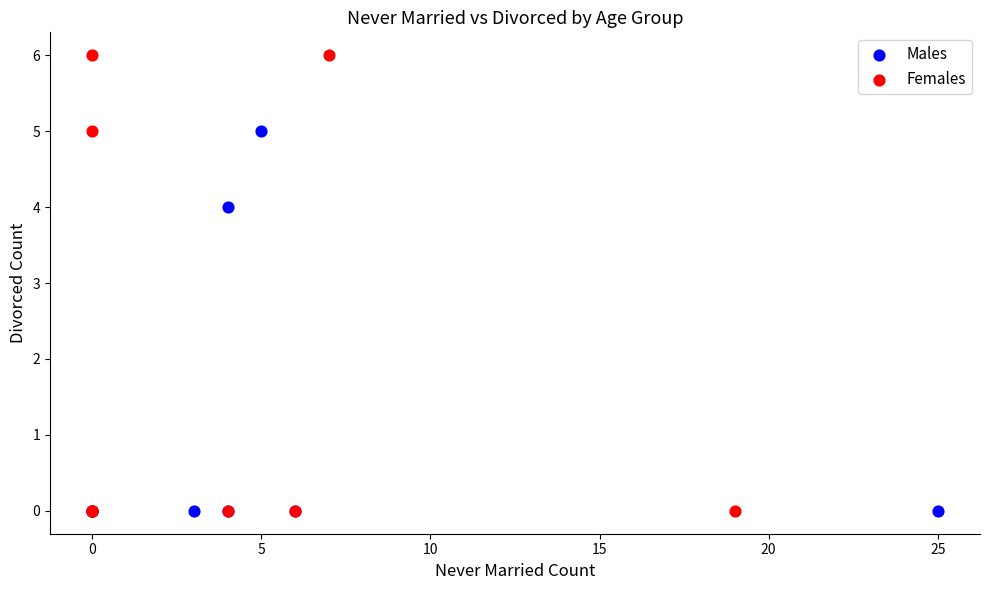

What are all the series names shown in the legend?

Males, Females